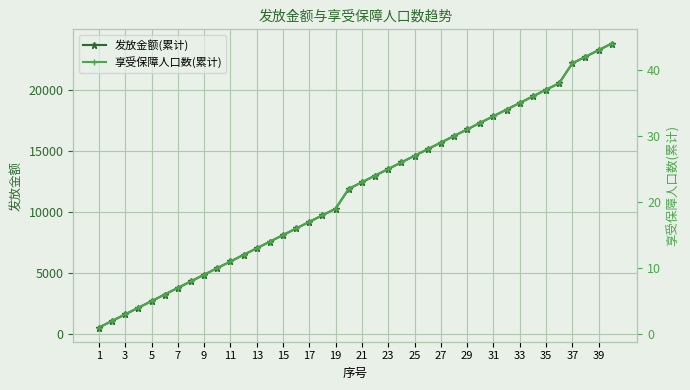

At how many categories does at least one series exceed 21269?

4